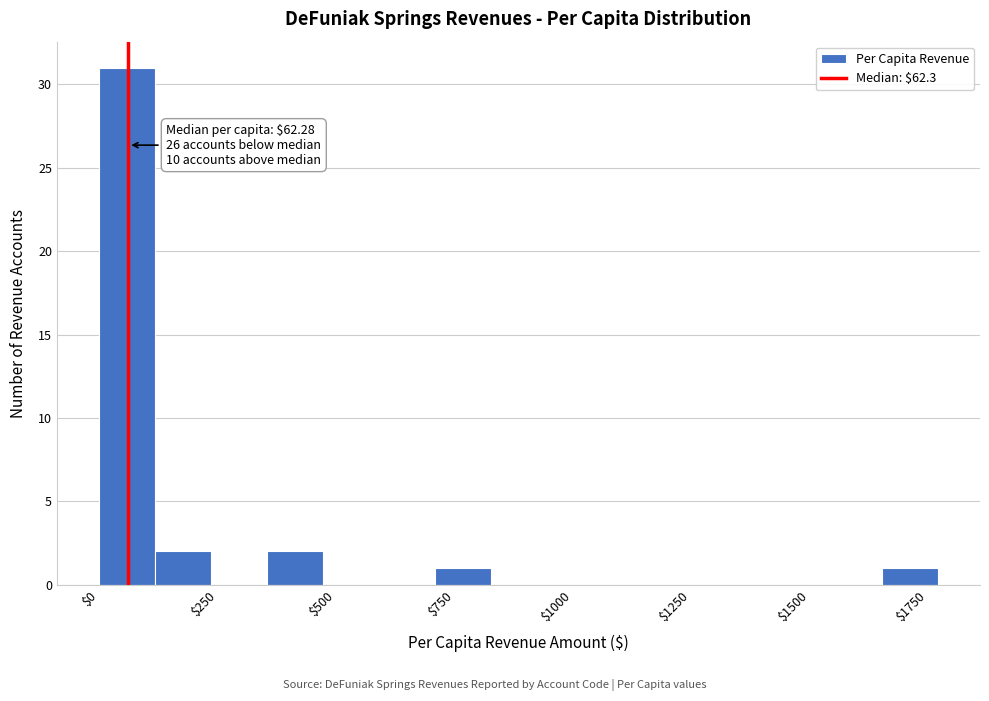

Read against the x-axis, roughly where is the centre of the tallest bar?

50